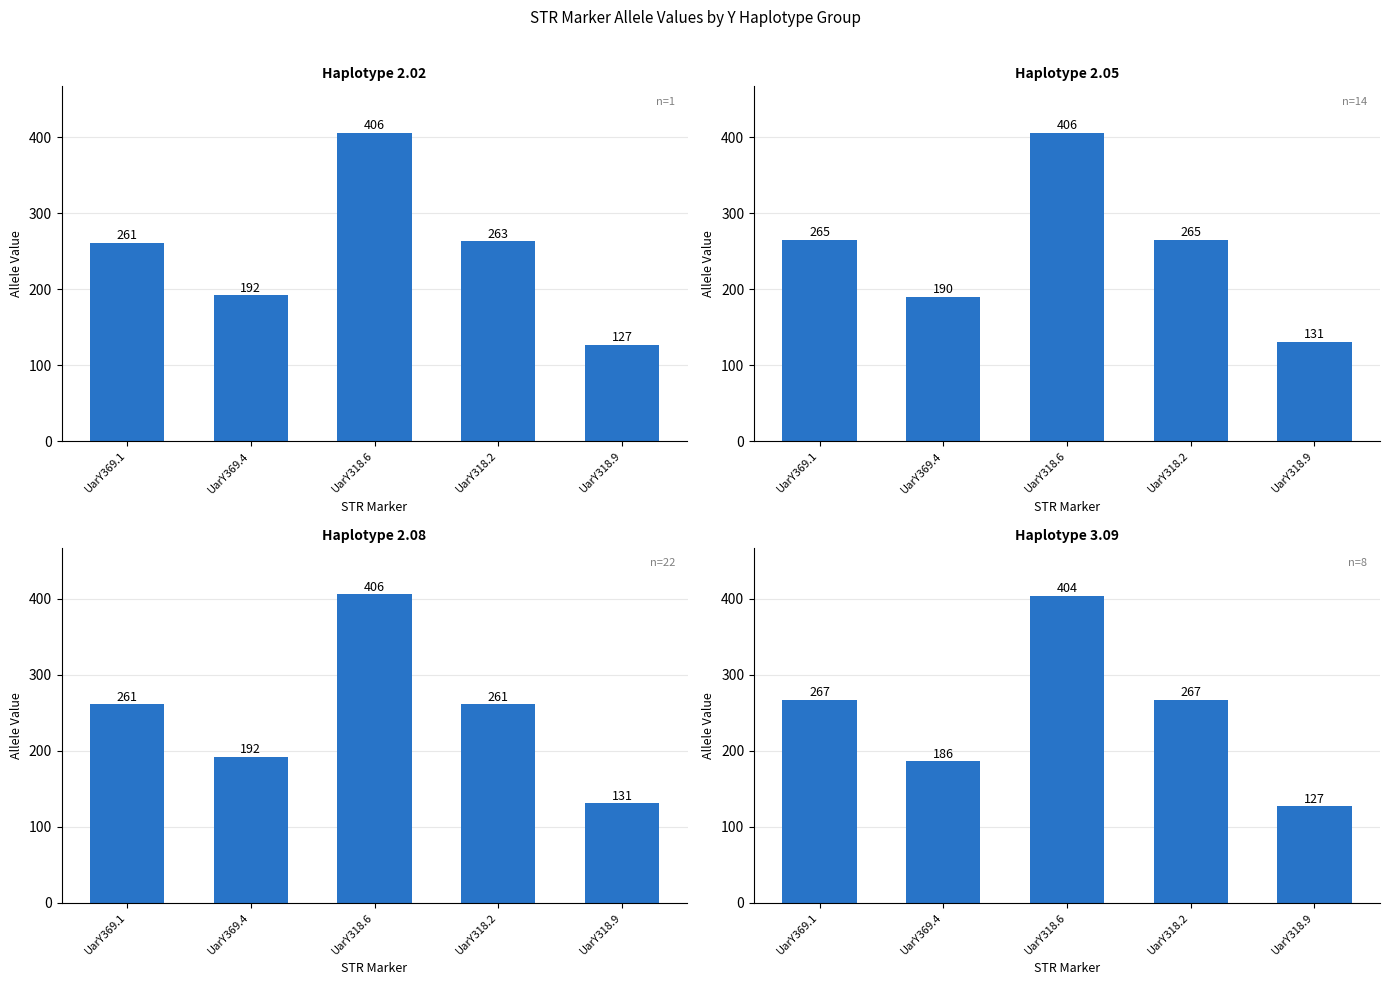

At which category does the chart reach its minimum across all series?

UarY318.9